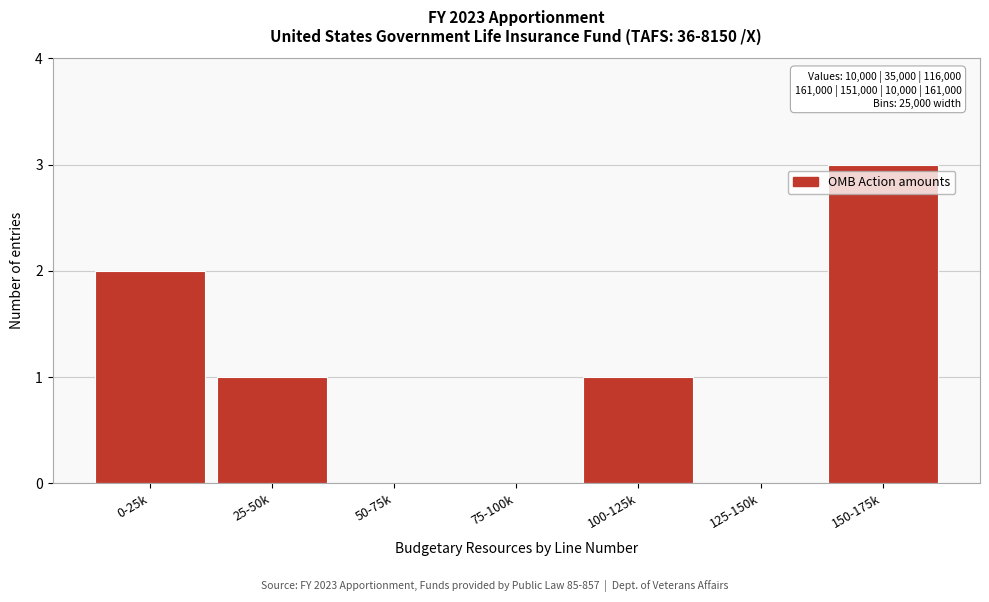

Reading left to right, transcribe all the data shown in this chart.

0-25k=2	25-50k=1	50-75k=0	75-100k=0	100-125k=1	125-150k=0	150-175k=3